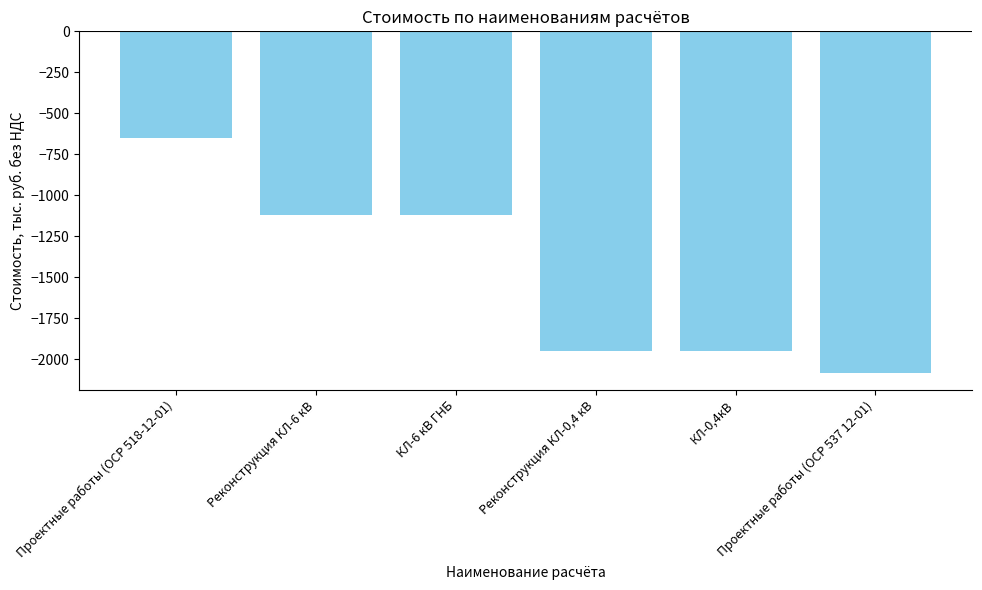

How many bars are there in total?

6